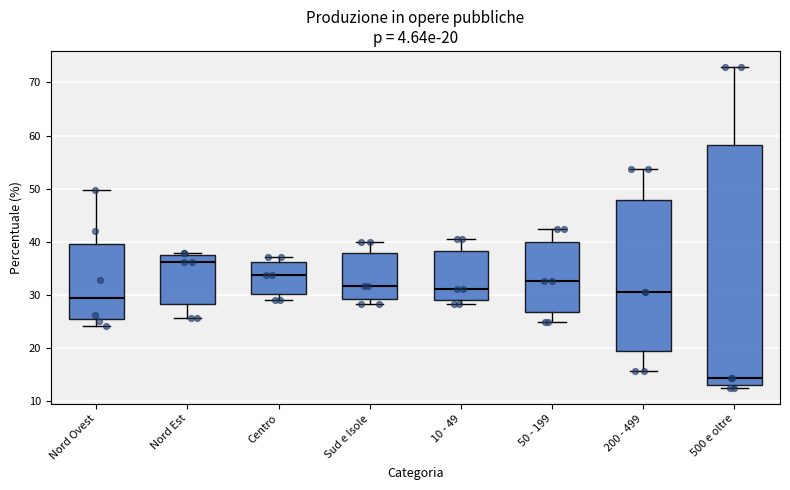

Which box's median line is the lowest?

500 e oltre